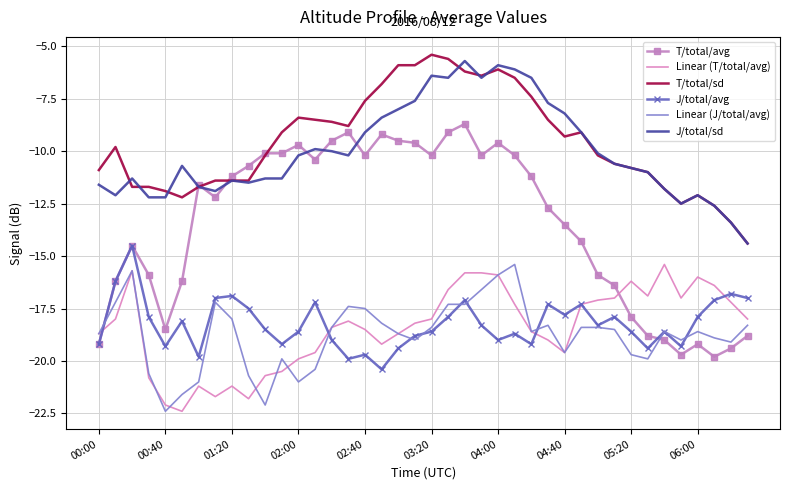

What is the greatest value displayed?

-5.4